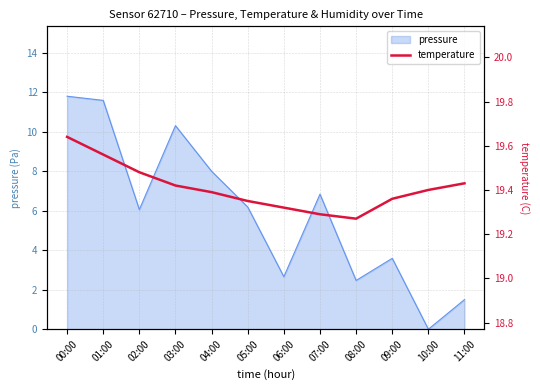

True or false: the data shows 19.4 at 09:00.

True